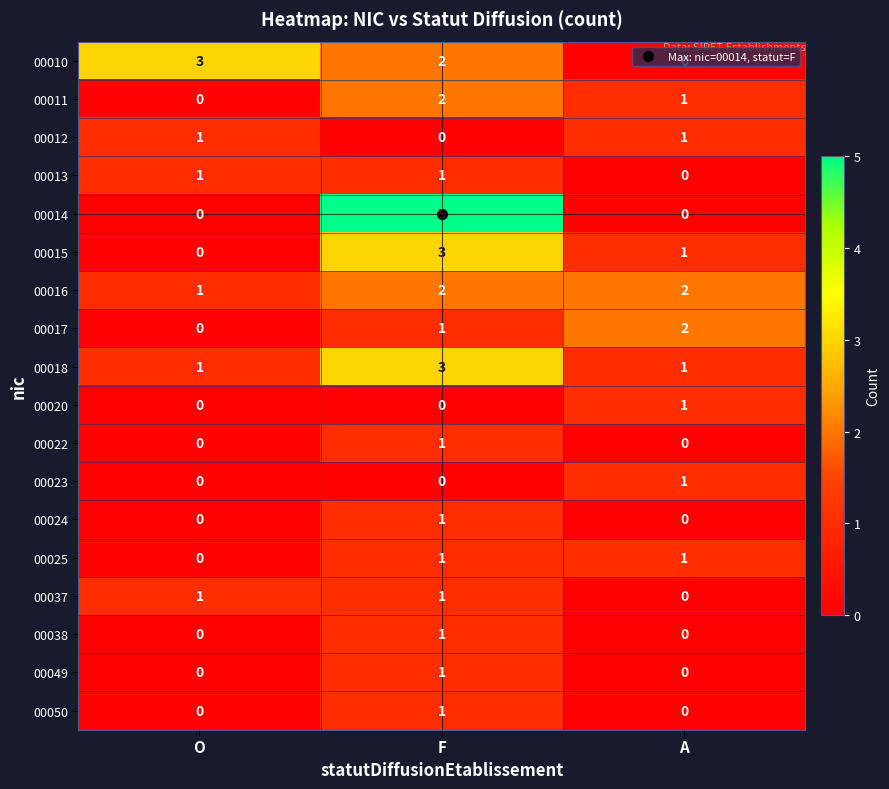

What is the total value across all series at A?

11